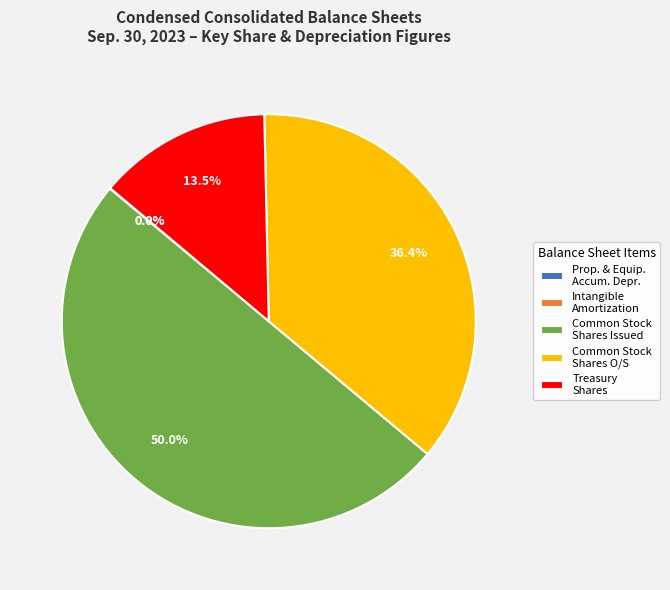

Does Treasury Shares account for over 50% of the chart?

No